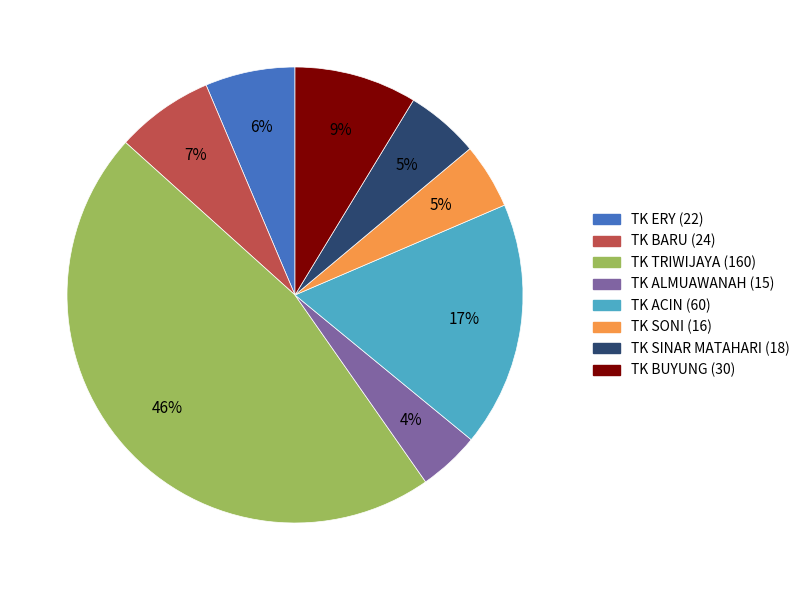

Approximately how many times larger is the value at TK BUYUNG (30) compared to TK ACIN (60)?

0.5